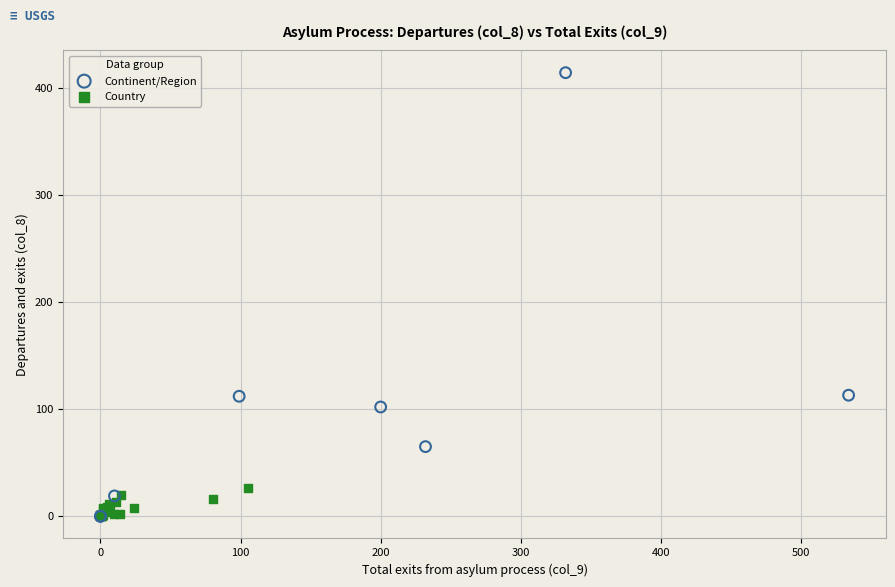

Which series reaches the maximum Y coordinate?

Continent/Region